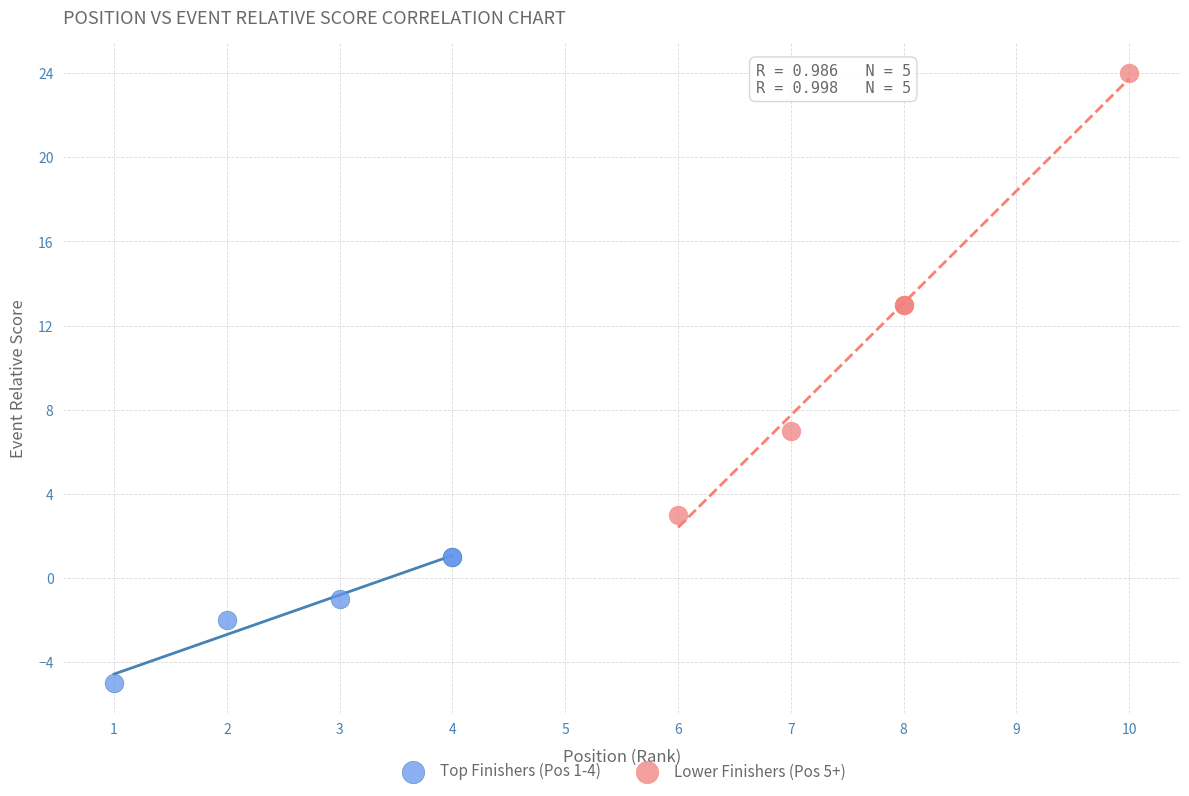

Which series contains the lowest Y value?

Top Finishers (Pos 1-4)